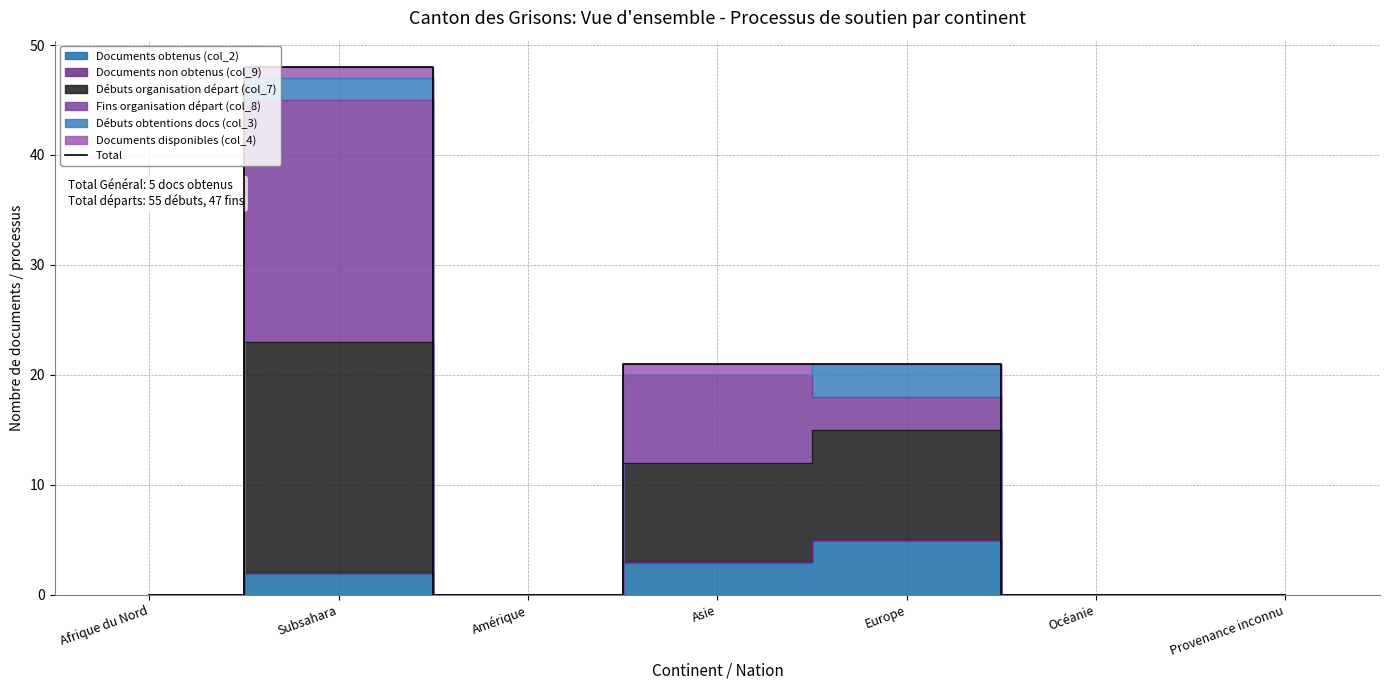

Read the value at Subsahara.

48